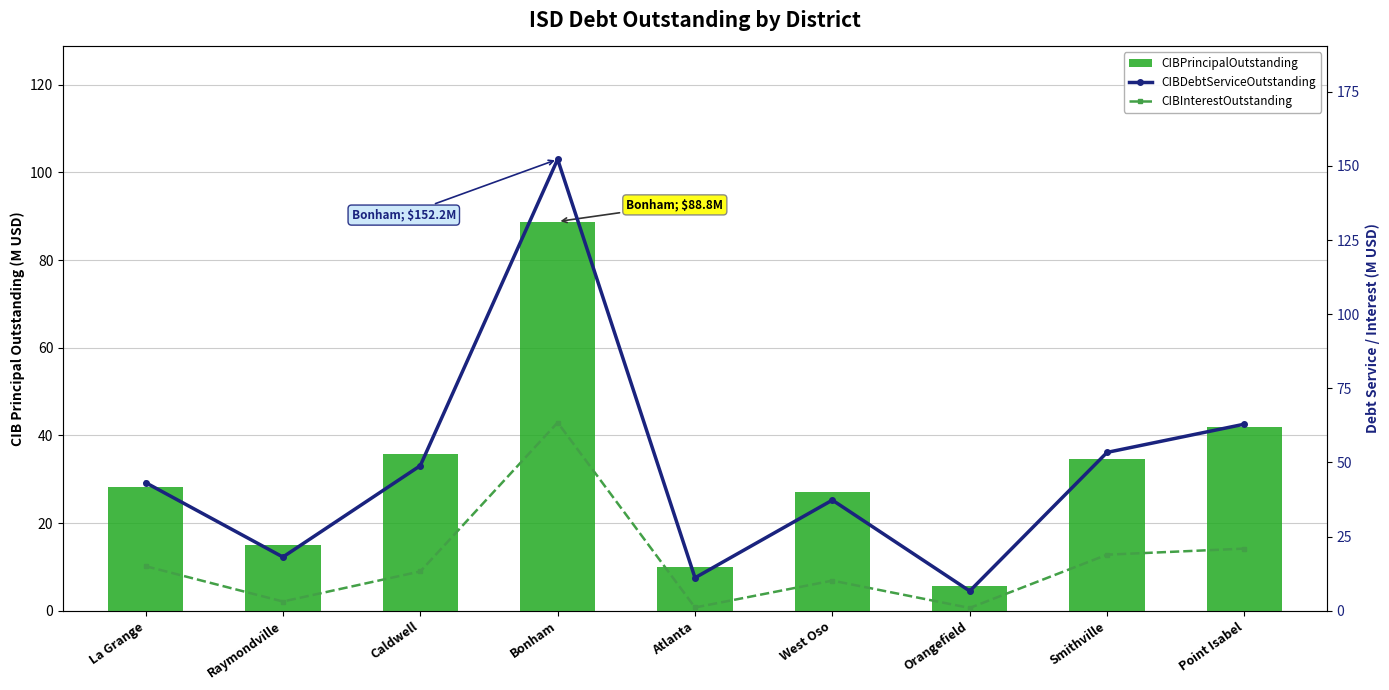

Which series has the widest spread of values?

CIBDebtServiceOutstanding